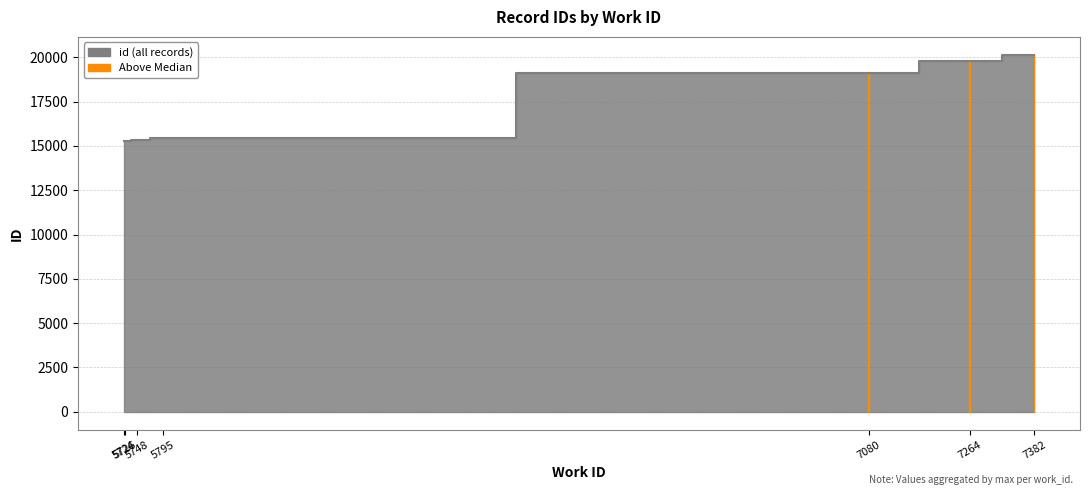

What is the difference between the values at 5748 and 7264?

4490